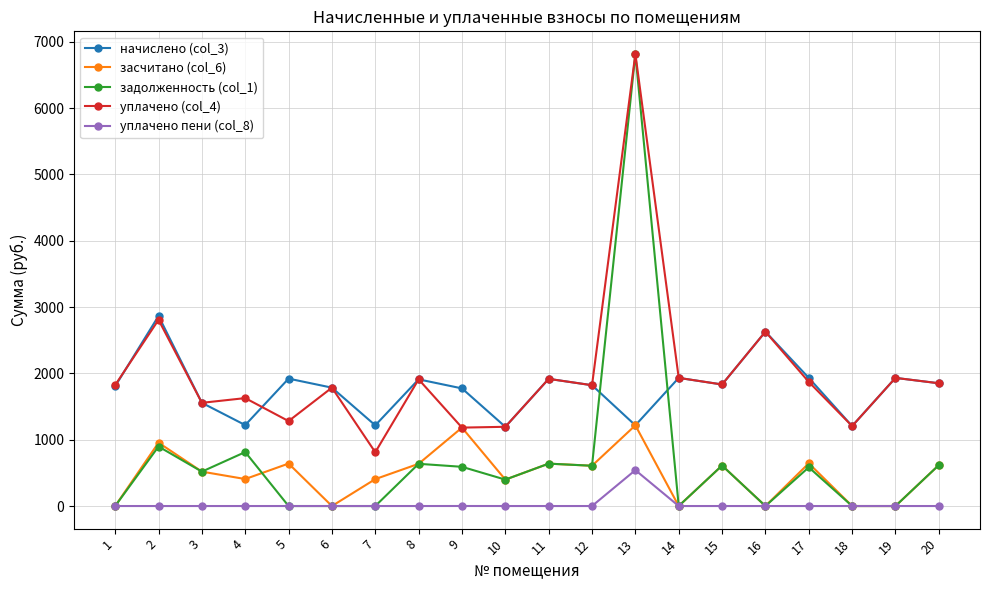

What is the greatest value displayed?

6816.2